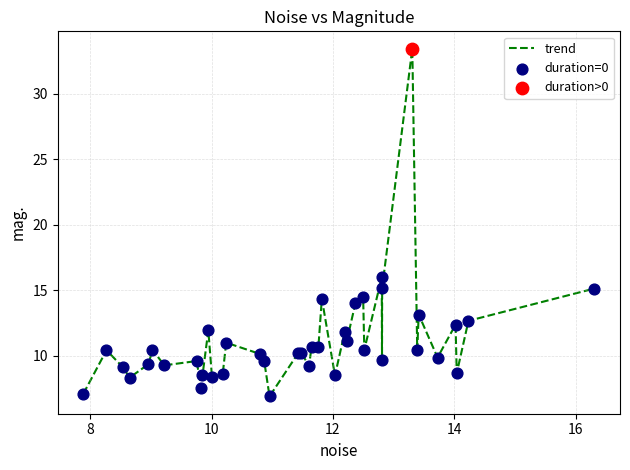

What is the minimum value shown in the chart?

6.9